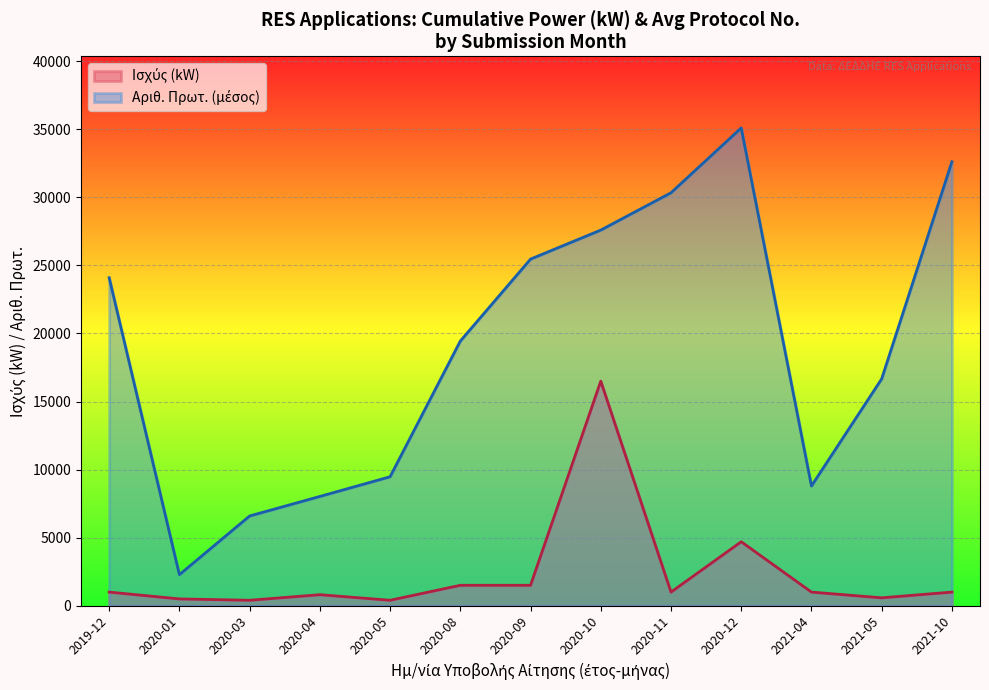

Which category has the highest value across all series?

2020-12